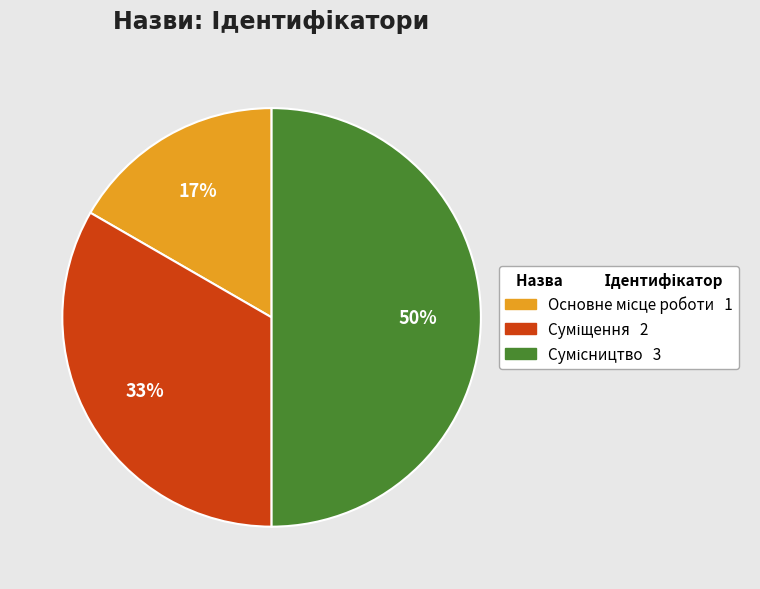

To the nearest percent, what is the difference between the largest and smallest slice percentages?

33%